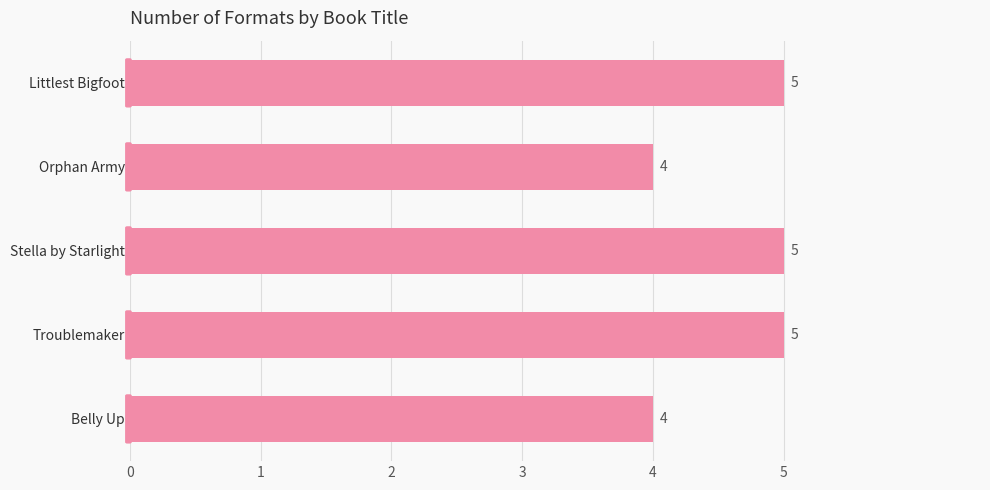

Reading bottom to top, extract all data points from this chart.

4	5	5	4	5